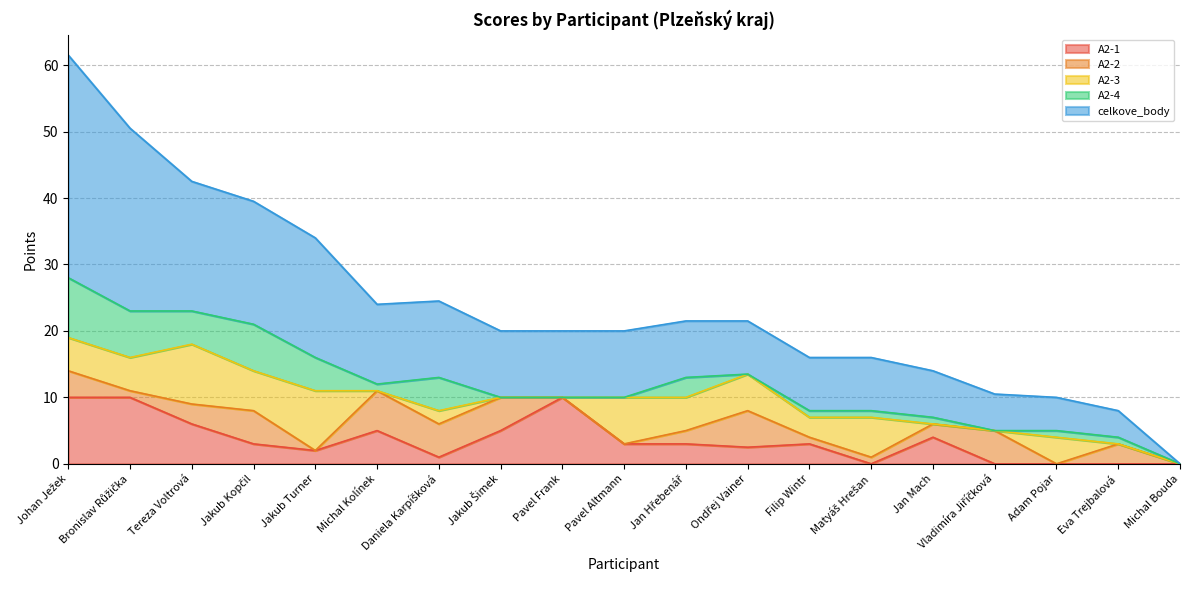

At which category is the sum across all series the highest?

Johan Ježek